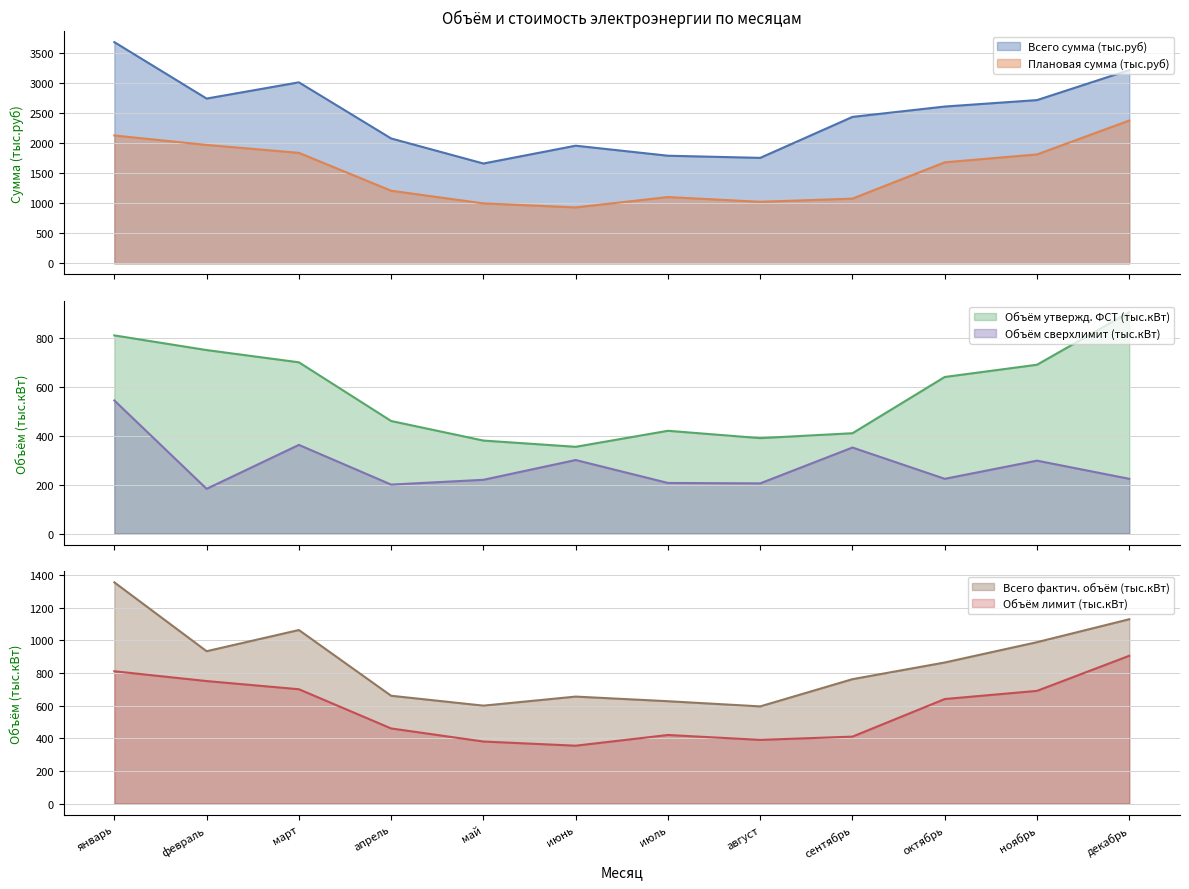

How many values in the Объём утвержд. ФСТ (тыс.кВт) series are below 640?

6